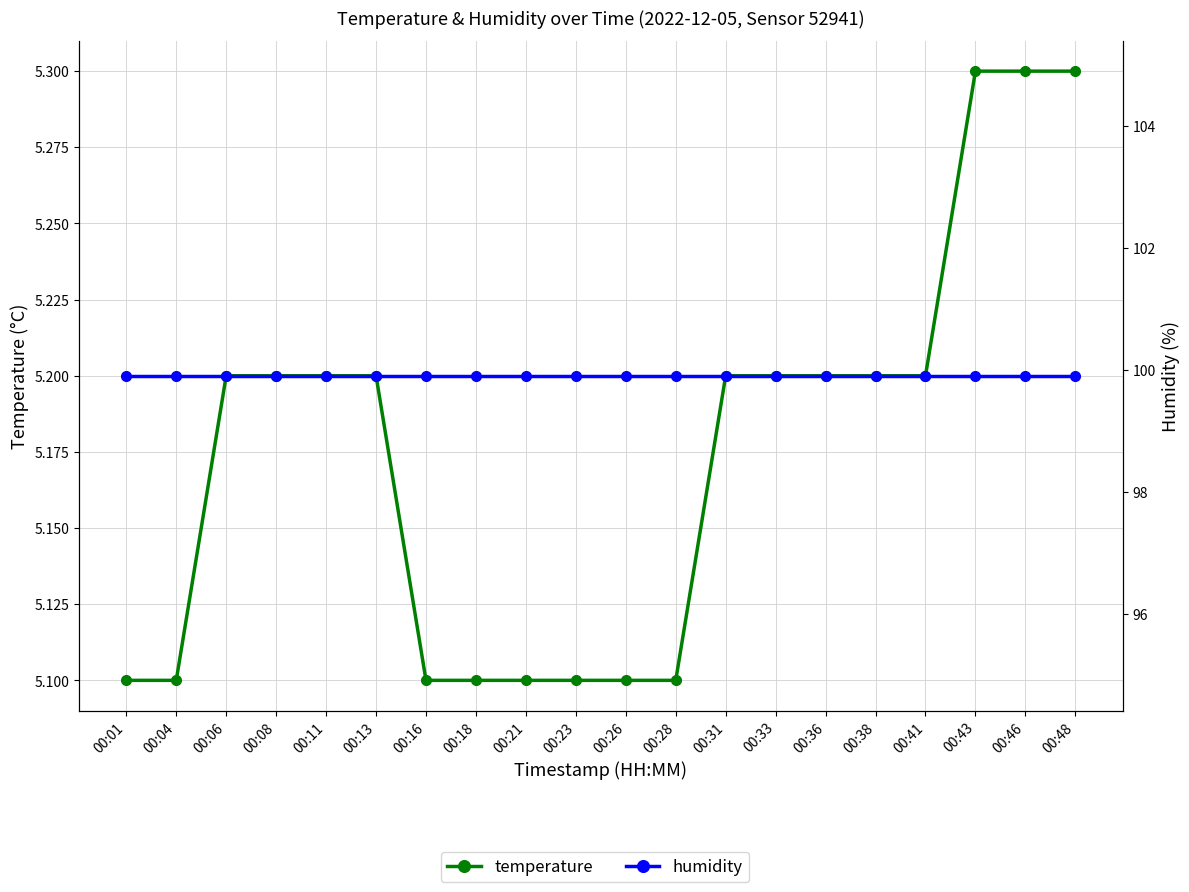

Which series has the largest total across all categories?

humidity